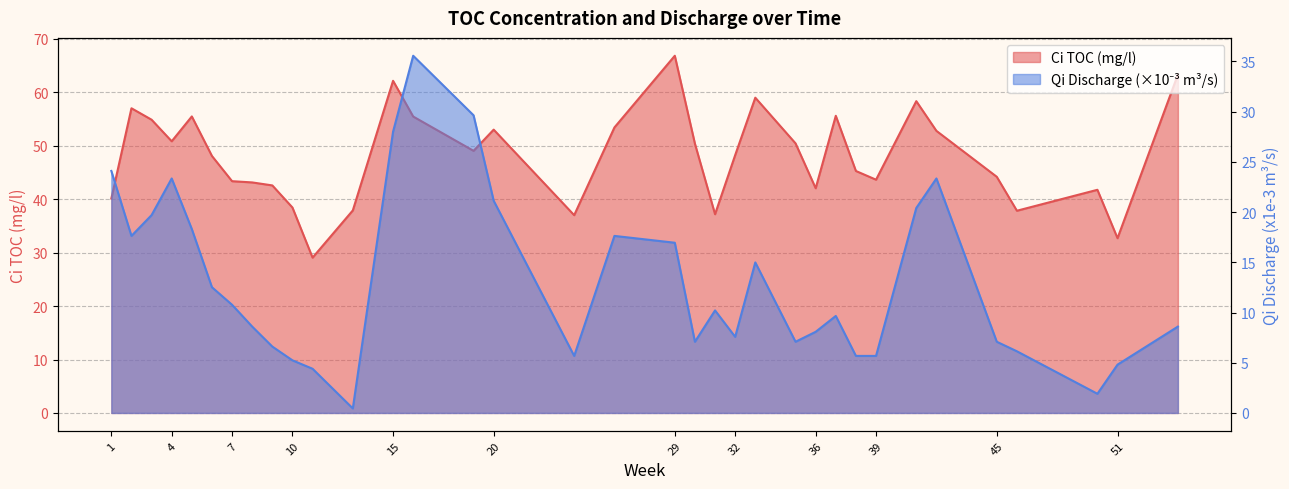

What is the smallest value displayed?

0.5